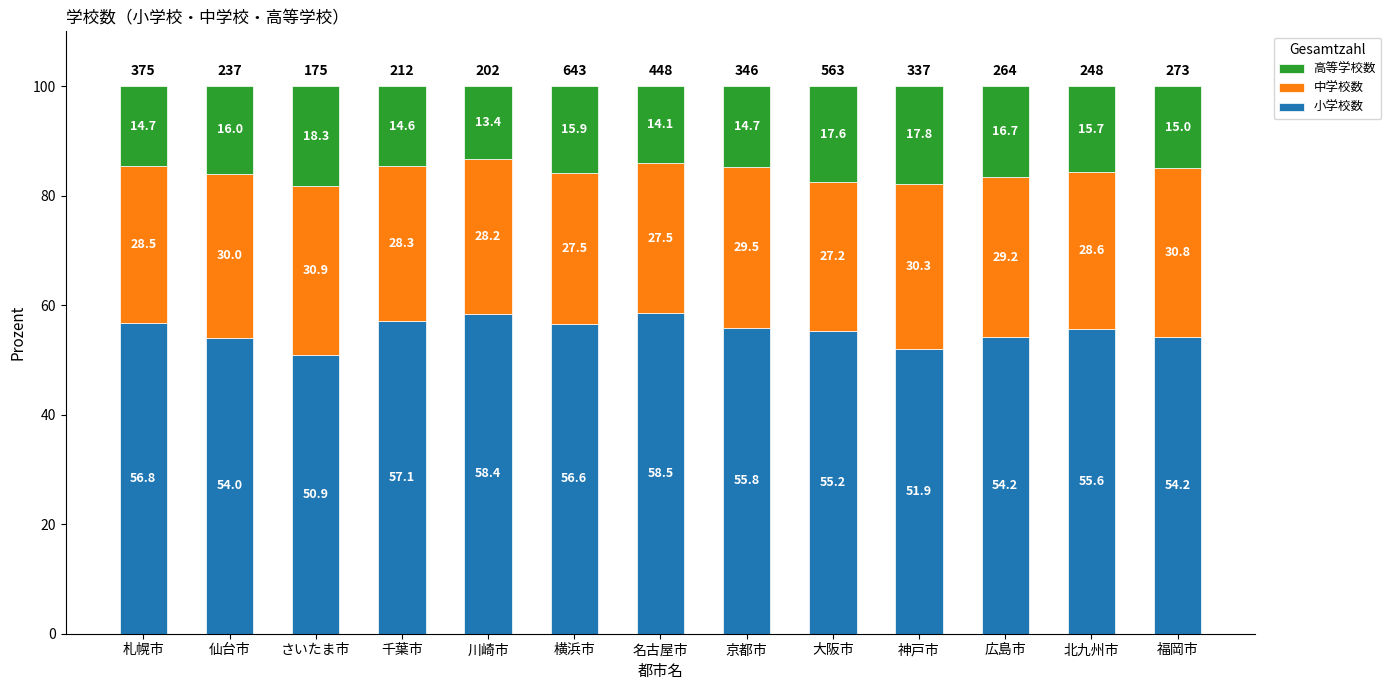

What is the average value of the 小学校数 series?

55.3